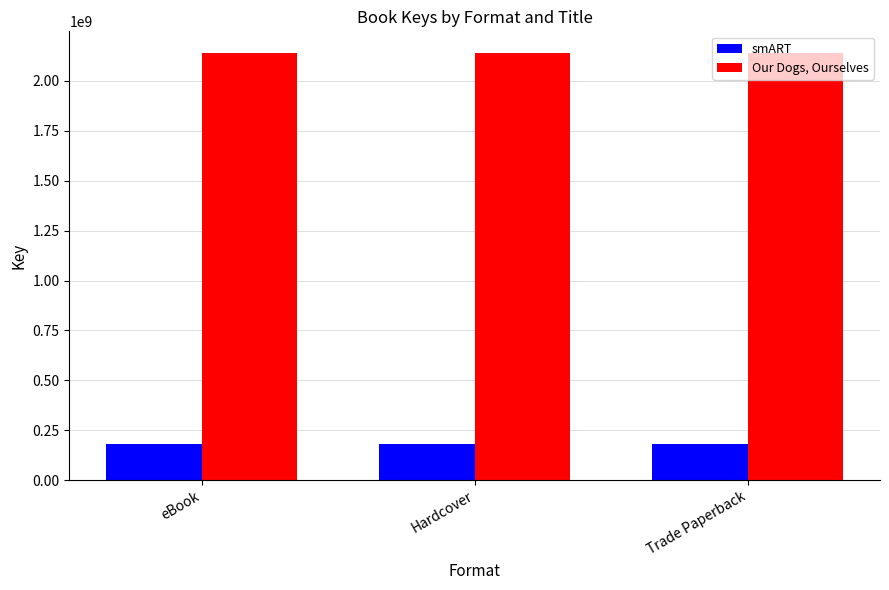

True or false: Our Dogs, Ourselves has a value of 592952144 at Hardcover.

False